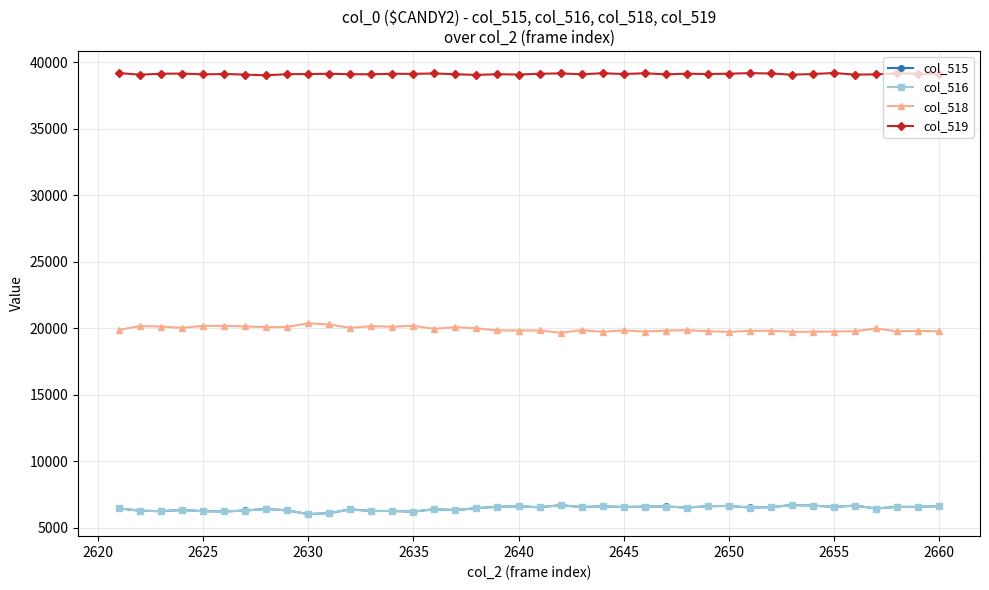

What is the smallest value displayed?

6032